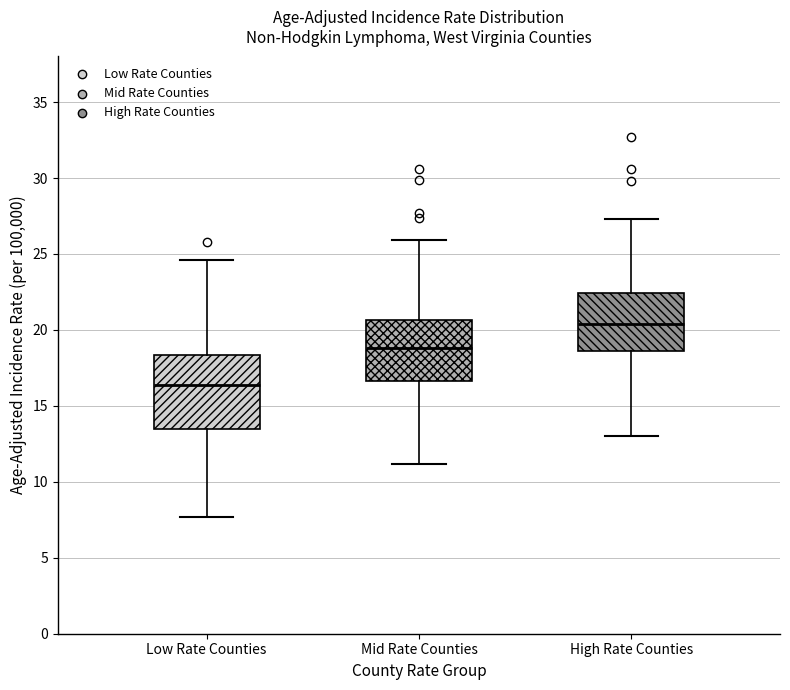

Where does the upper whisker of the box for High Rate Counties end on the y-axis? The values are not printed on the chart, so give them approximately, as read against the axis.

27.5